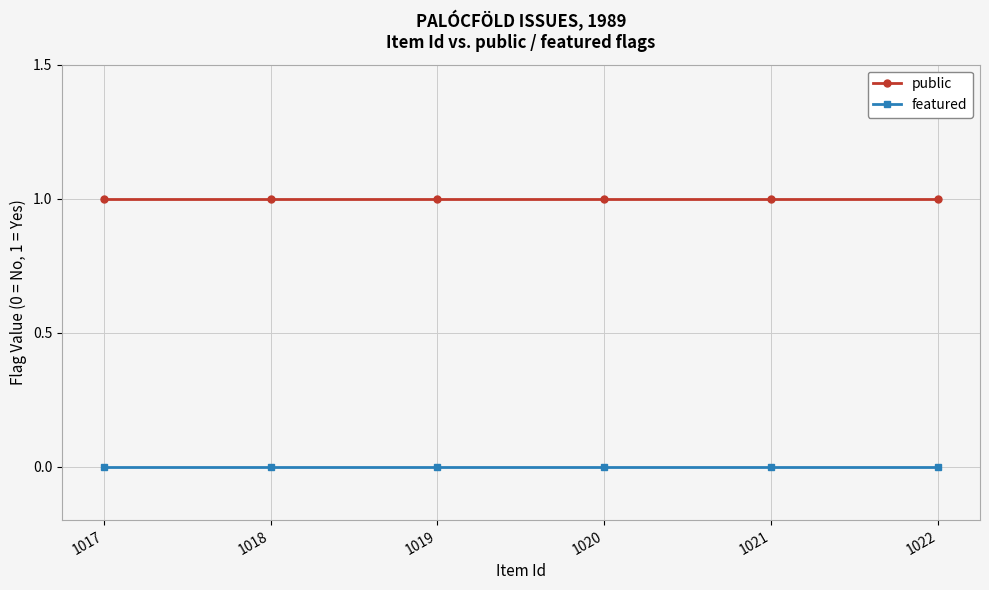

Rank the series by their maximum value, from lowest to highest.

featured, public